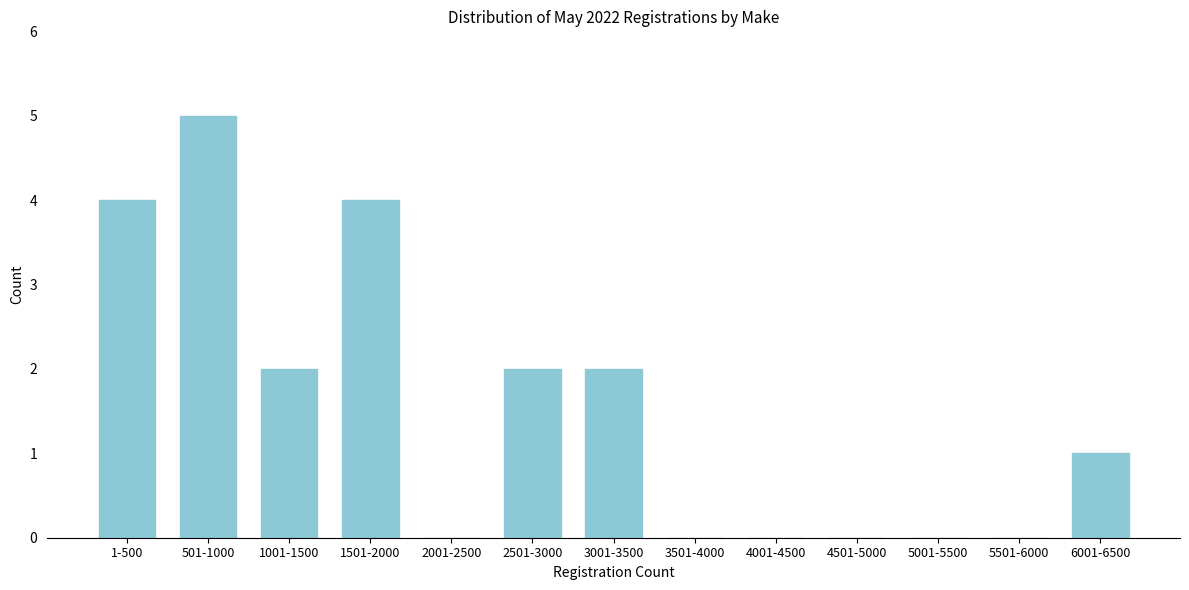

Reading left to right, list all the values displayed in this chart.

1-500=4	501-1000=5	1001-1500=2	1501-2000=4	2001-2500=0	2501-3000=2	3001-3500=2	3501-4000=0	4001-4500=0	4501-5000=0	5001-5500=0	5501-6000=0	6001-6500=1